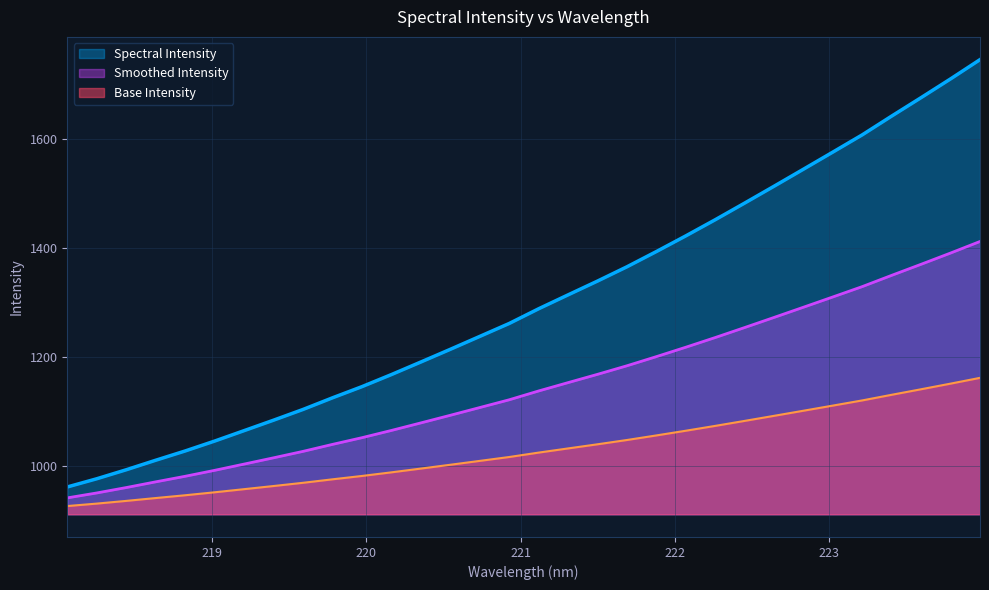

Read the value at 220.3533.

1191.2